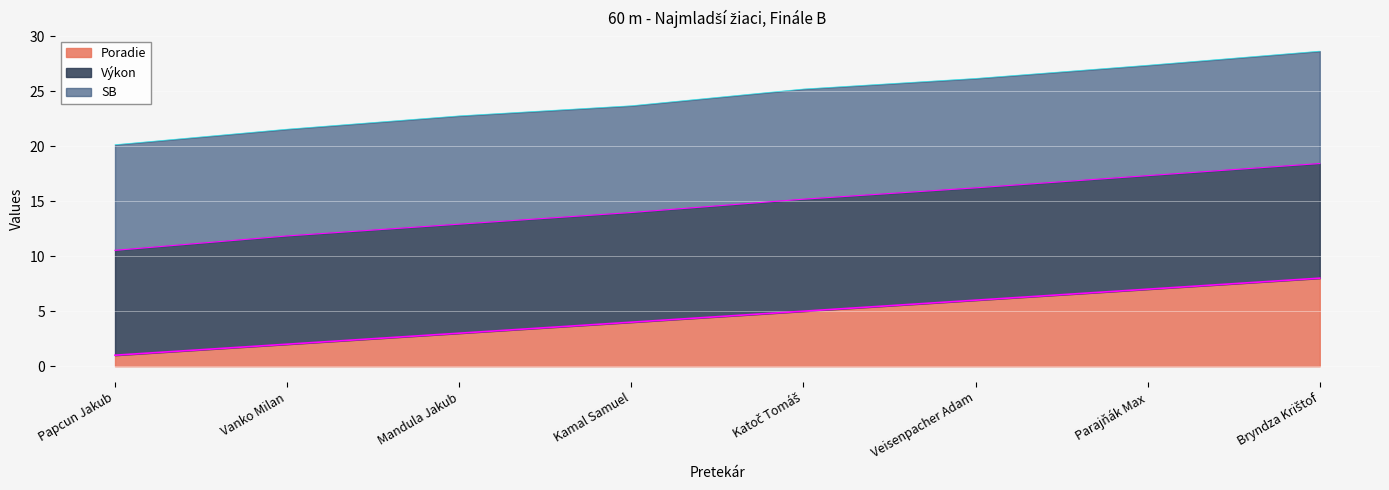

What is the minimum value shown in the chart?

1.0